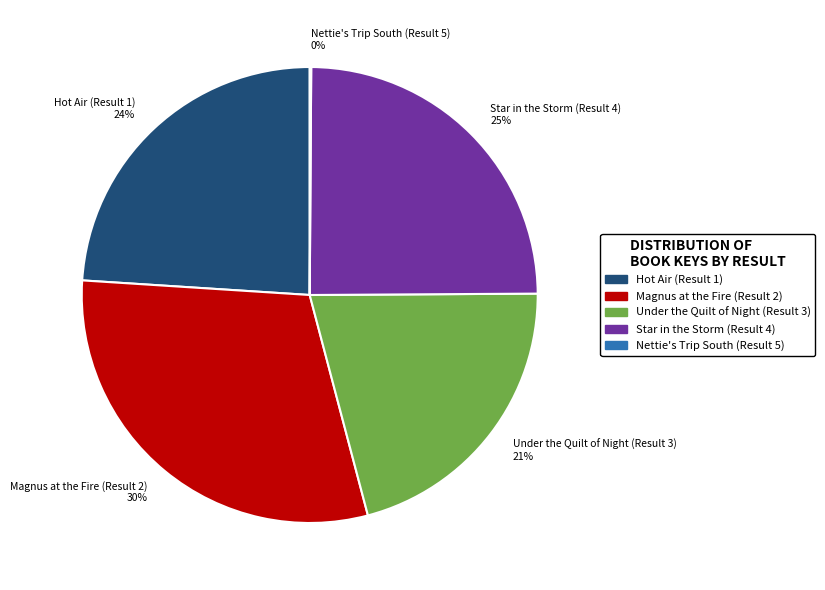

Does Hot Air (Result 1) 24% represent more than half of the total?

No